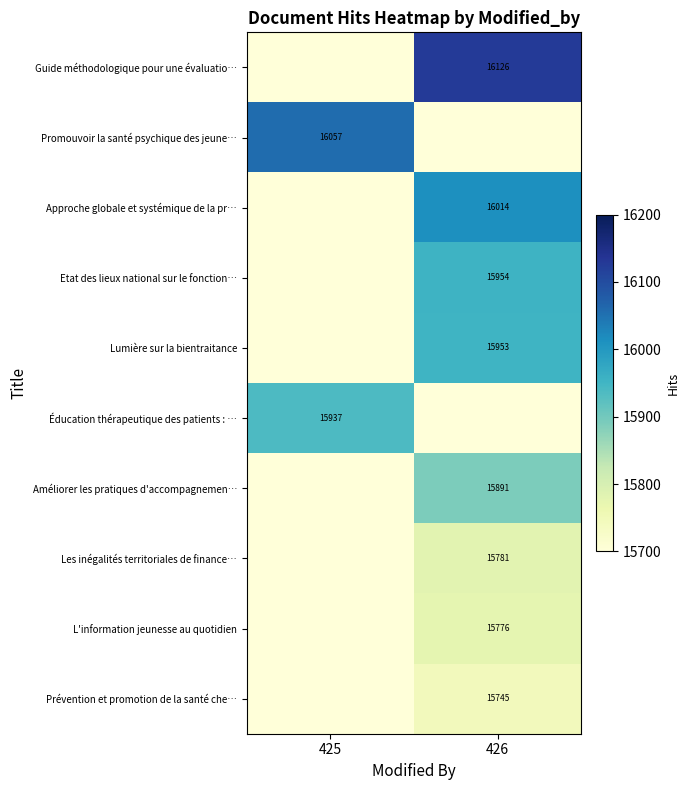

True or false: Approche globale et systémique de la pr… has a value of 16014 at 426.

True